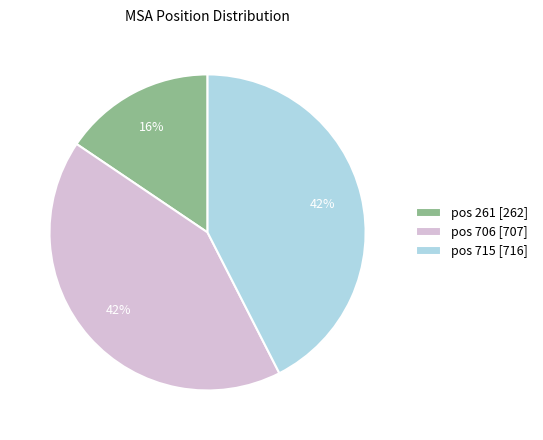

Is there any slice that represents more than half of the pie?

No